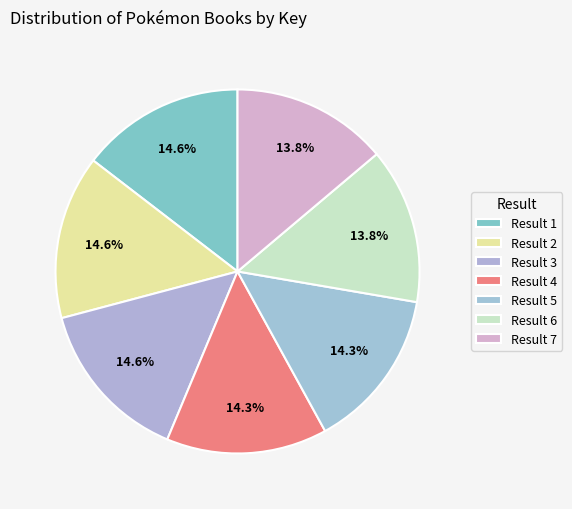

How many slices are in this pie chart?

7